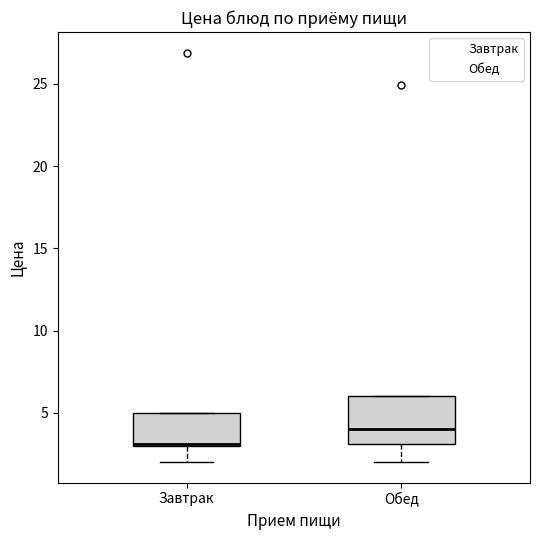

Where does the lower whisker of the box for Обед end on the y-axis? The values are not printed on the chart, so give them approximately, as read against the axis.

2